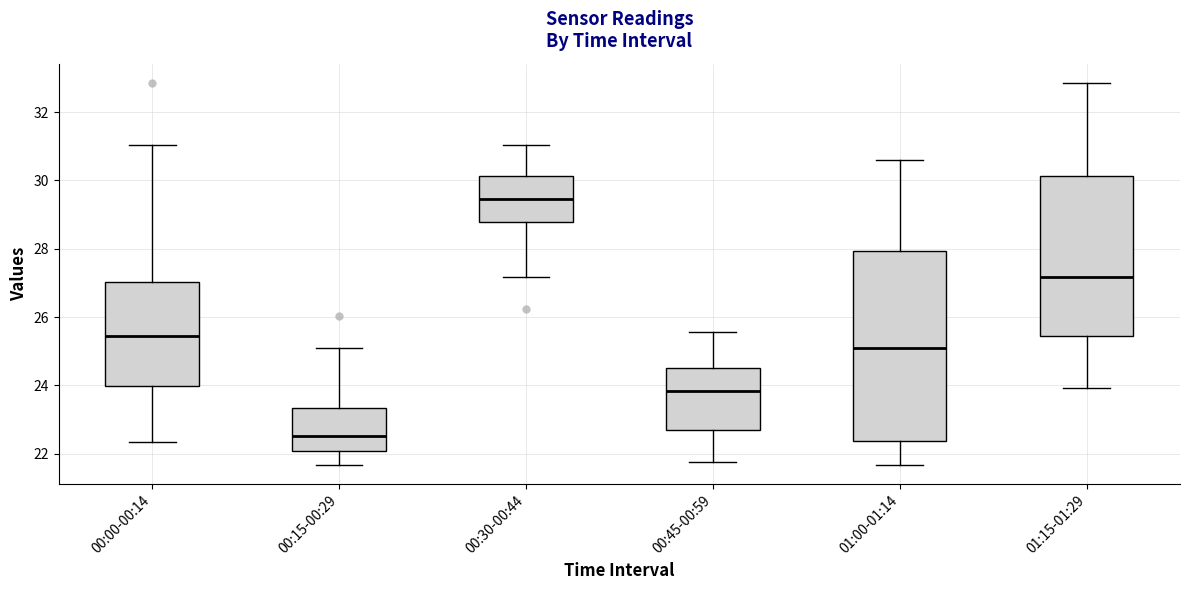

Reading left to right, transcribe this box plot: for each box, give where its median line is, the range the box spans, and where its two whiskers end, as read against the y-axis. The values are not printed on the chart, so give them approximately, as read against the axis.

00:00-00:14: median 25.4, box 24.0 to 27.0, whiskers 22.4 to 31.0
00:15-00:29: median 22.6, box 22.0 to 23.4, whiskers 21.6 to 25.0
00:30-00:44: median 29.4, box 28.8 to 30.2, whiskers 27.2 to 31.0
00:45-00:59: median 23.8, box 22.8 to 24.6, whiskers 21.8 to 25.6
01:00-01:14: median 25.0, box 22.4 to 28.0, whiskers 21.6 to 30.6
01:15-01:29: median 27.2, box 25.4 to 30.2, whiskers 24.0 to 32.8